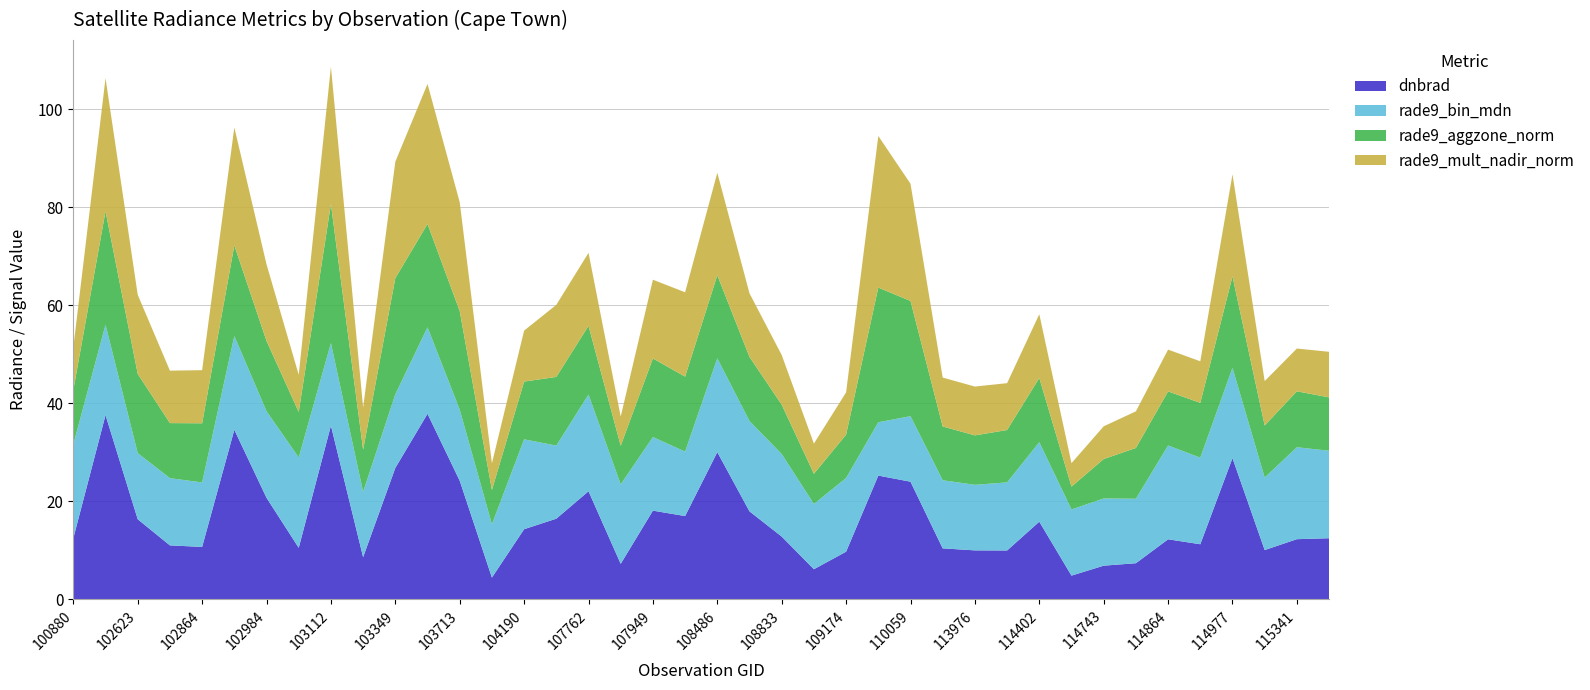

Reading left to right, extract all data points from this chart.

dnbrad: 100880=12.5	101006=37.6	102623=16.4	102744=11.0	102864=10.7	102872=34.6	102984=20.7	102993=10.5	103112=35.5	103230=8.6	103349=26.8	103587=37.9	103713=24.2	103831=4.5	104190=14.3	107590=16.5	107762=22.1	107774=7.3	107949=18.1	108474=17.0	108486=30.1	108662=18.0	108833=12.8	109001=6.2	109174=9.7	109884=25.3	110059=24.0	110231=10.4	113976=10.0	114147=10.0	114402=15.9	114628=4.8	114743=6.9	114856=7.4	114864=12.3	114970=11.3	114977=28.8	115332=10.1	115341=12.3	115457=12.5
rade9_bin_mdn: 100880=19.2	101006=18.4	102623=13.5	102744=13.7	102864=13.2	102872=19.2	102984=17.7	102993=18.4	103112=16.8	103230=13.3	103349=15.0	103587=17.7	103713=14.5	103831=10.9	104190=18.3	107590=14.9	107762=19.7	107774=16.2	107949=15.0	108474=13.2	108486=19.2	108662=18.4	108833=16.8	109001=13.3	109174=15.0	109884=10.9	110059=13.4	110231=13.9	113976=13.4	114147=13.9	114402=16.2	114628=13.5	114743=13.7	114856=13.2	114864=19.2	114970=17.7	114977=18.4	115332=14.8	115341=18.8	115457=17.9
rade9_aggzone_norm: 100880=11.1	101006=23.2	102623=16.2	102744=11.2	102864=12.1	102872=18.5	102984=14.3	102993=9.3	103112=28.4	103230=8.6	103349=23.7	103587=21.1	103713=20.1	103831=7.0	104190=11.8	107590=14.0	107762=14.0	107774=7.9	107949=16.0	108474=15.3	108486=17.0	108662=13.1	108833=10.1	109001=6.2	109174=8.8	109884=27.5	110059=23.5	110231=11.0	113976=10.1	114147=10.7	114402=13.1	114628=4.7	114743=8.0	114856=10.4	114864=11.0	114970=11.2	114977=18.7	115332=10.6	115341=11.4	115457=10.9
rade9_mult_nadir_norm: 100880=8.7	101006=27.2	102623=16.1	102744=10.7	102864=10.8	102872=24.1	102984=15.6	102993=7.6	103112=28.0	103230=8.6	103349=23.8	103587=28.6	103713=22.2	103831=5.5	104190=10.4	107590=14.7	107762=14.9	107774=6.0	107949=16.1	108474=17.2	108486=20.9	108662=13.0	108833=10.1	109001=6.2	109174=8.6	109884=30.9	110059=23.9	110231=10.0	113976=10.0	114147=9.6	114402=13.0	114628=4.8	114743=6.7	114856=7.5	114864=8.5	114970=8.5	114977=20.8	115332=9.1	115341=8.7	115457=9.3